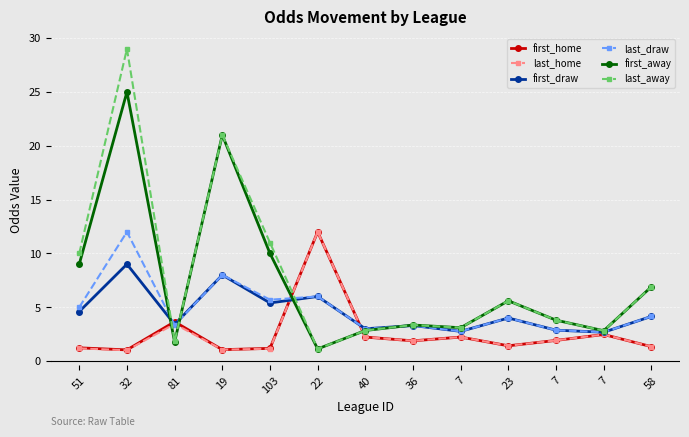

How many lines are shown in the chart?

6